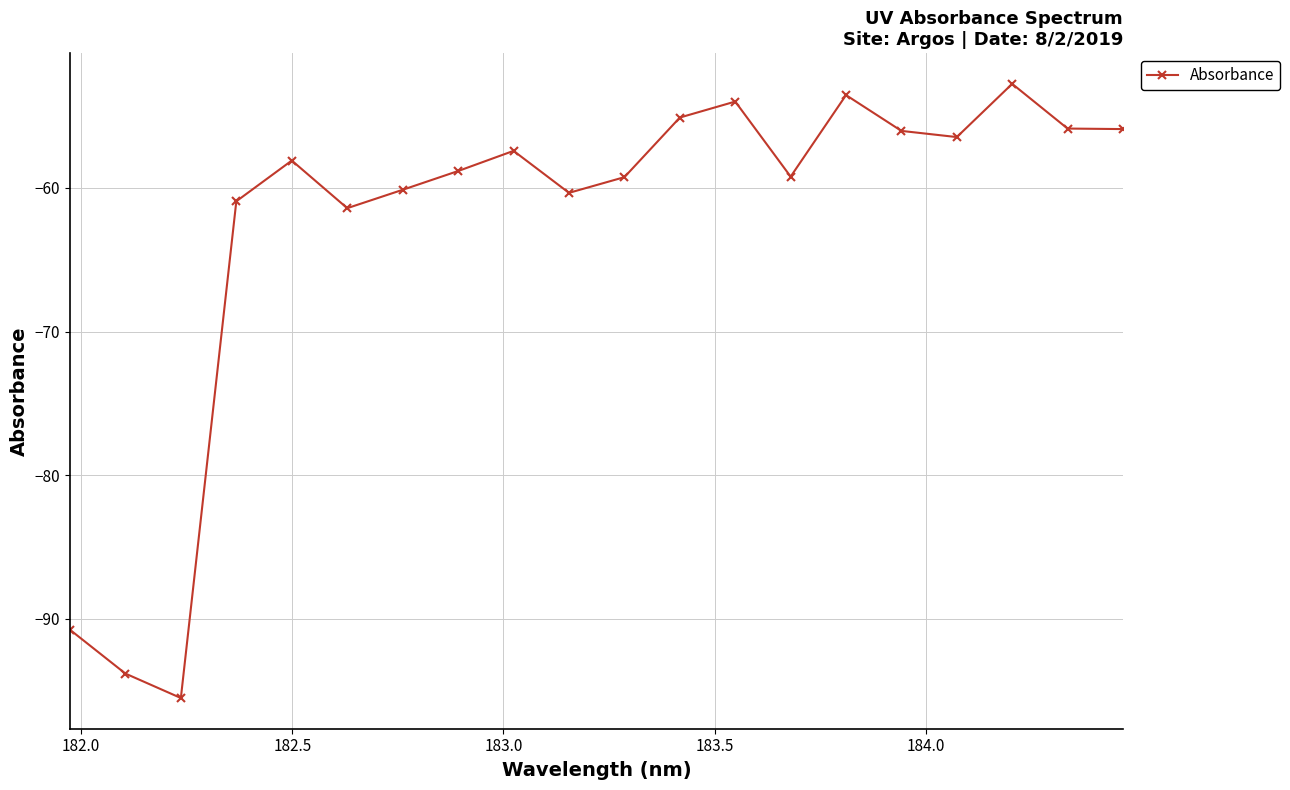

What is the sum of all values?

-1255.3